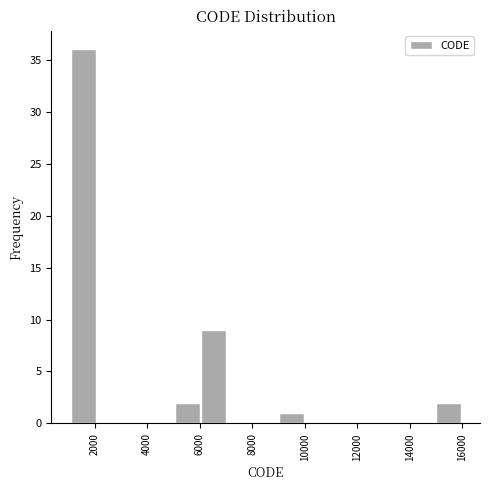

What is the height of the bar covering 9000 to 10000 on the x-axis? Neither the bar edges nor the heights are printed on the chart, so give them approximately, as read against the axes.

1